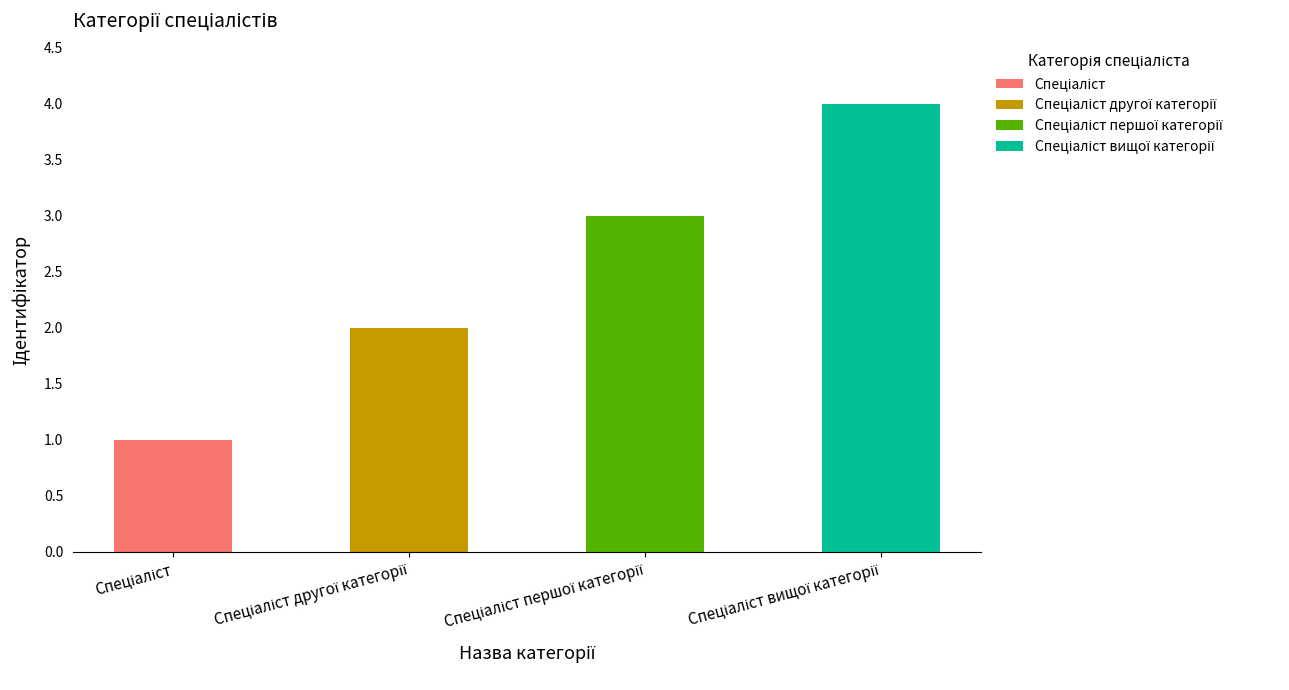

At which category does the chart reach its peak across all series?

Спеціаліст вищої категорії